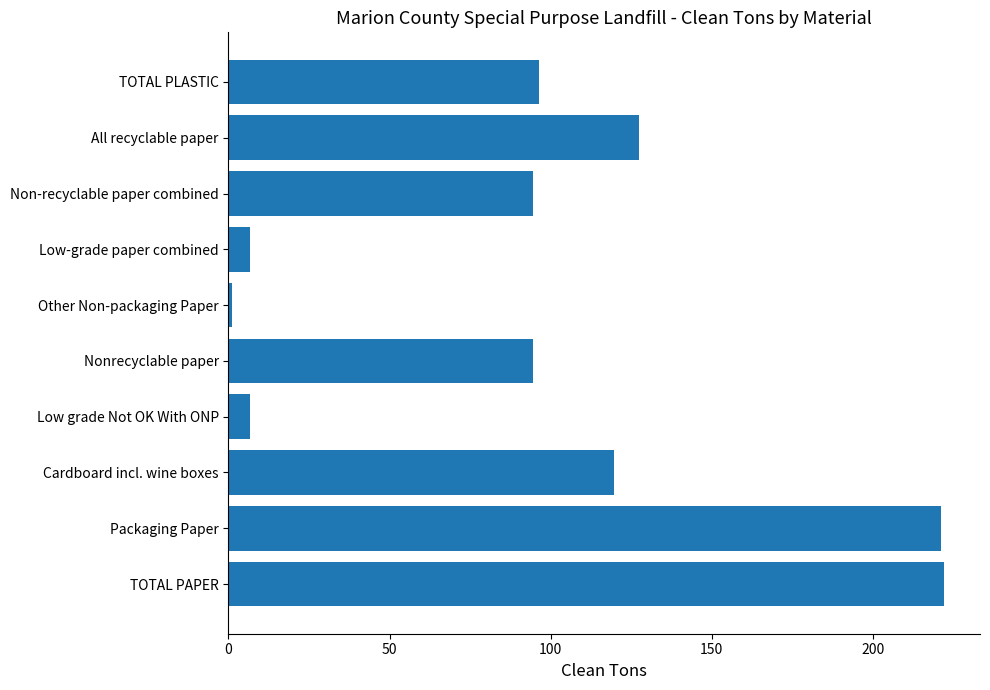

Count the number of values greater than 96.

5